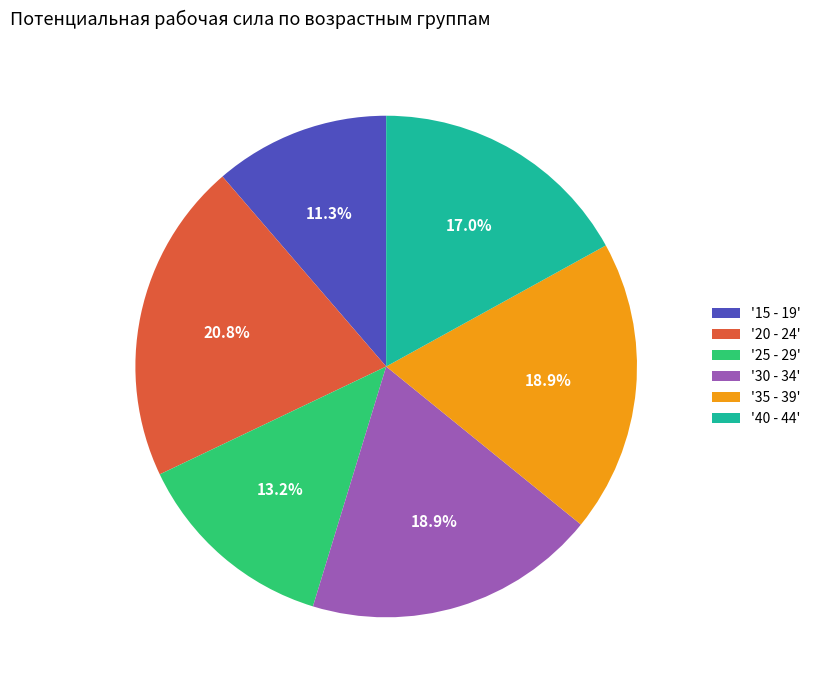

Which category has the smallest portion of the pie?

'15 - 19'